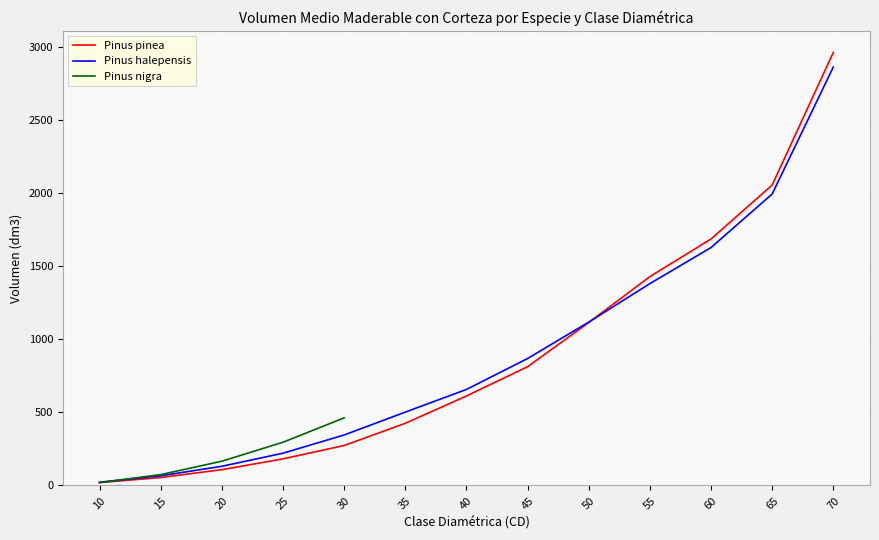

At which category does the chart reach its peak across all series?

70